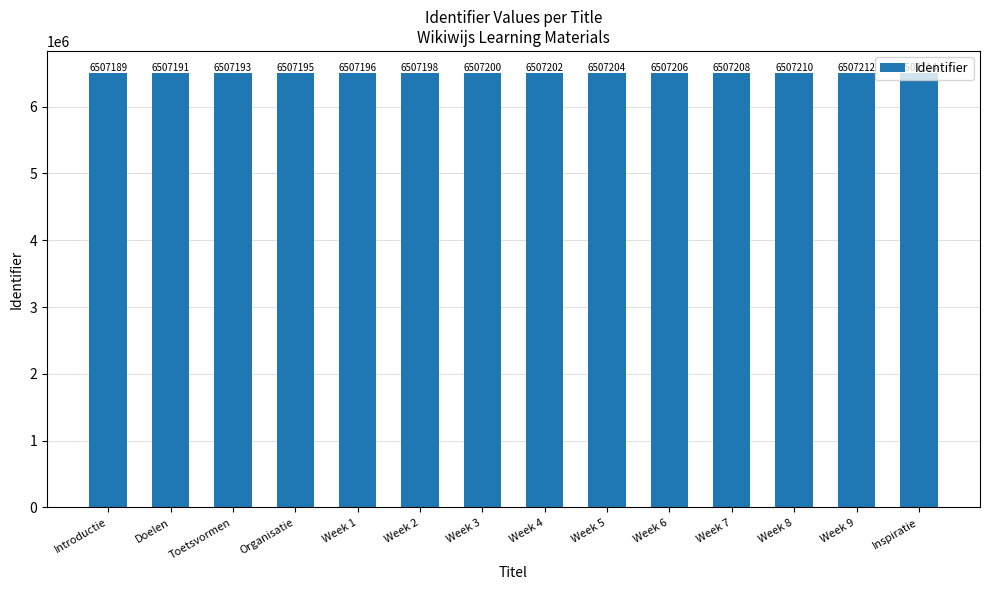

The value at Week 3 is 9553429. True or false?

False